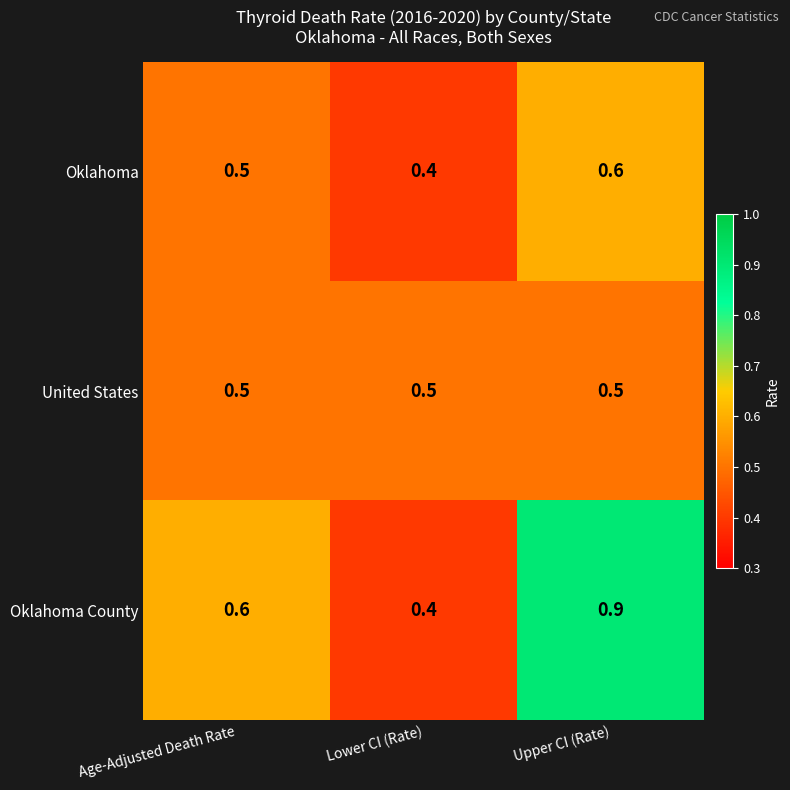

Rank the series by their maximum value, from highest to lowest.

Oklahoma County, Oklahoma, United States